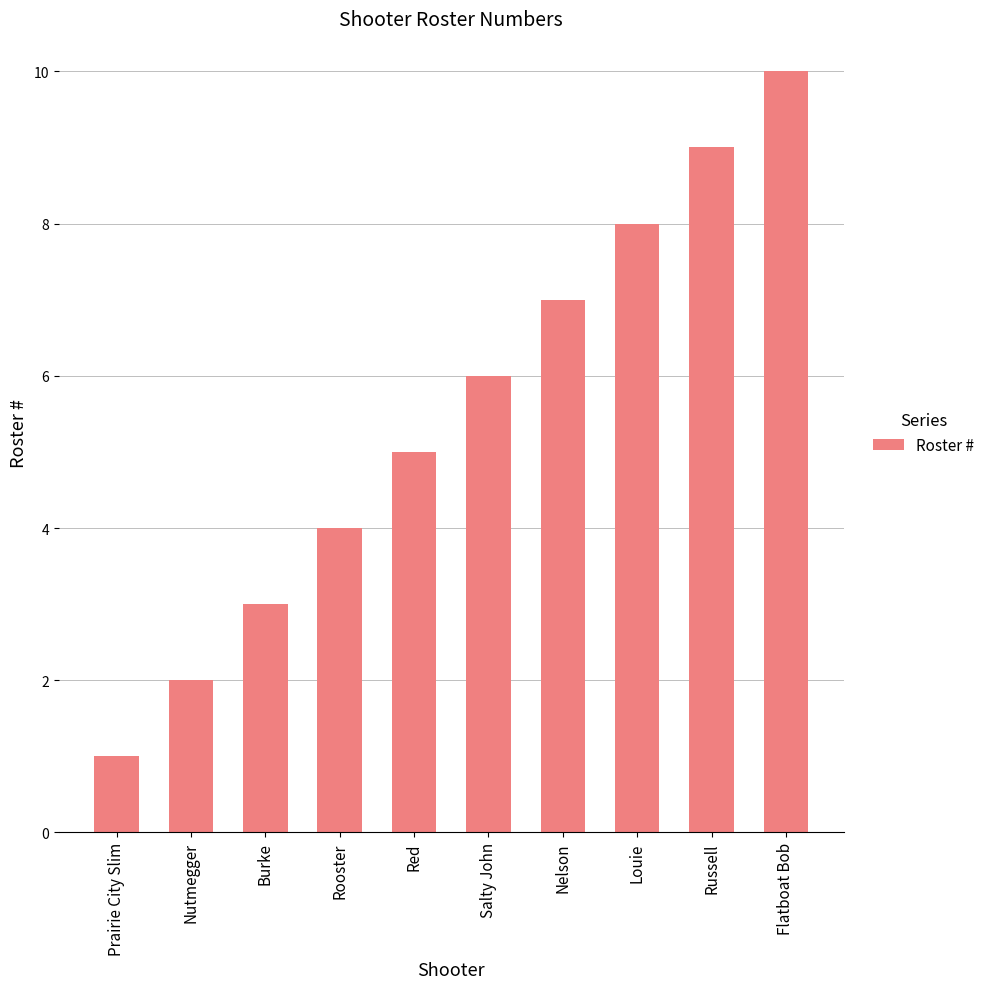

What is the label of the 1st bar from the right?

Flatboat Bob